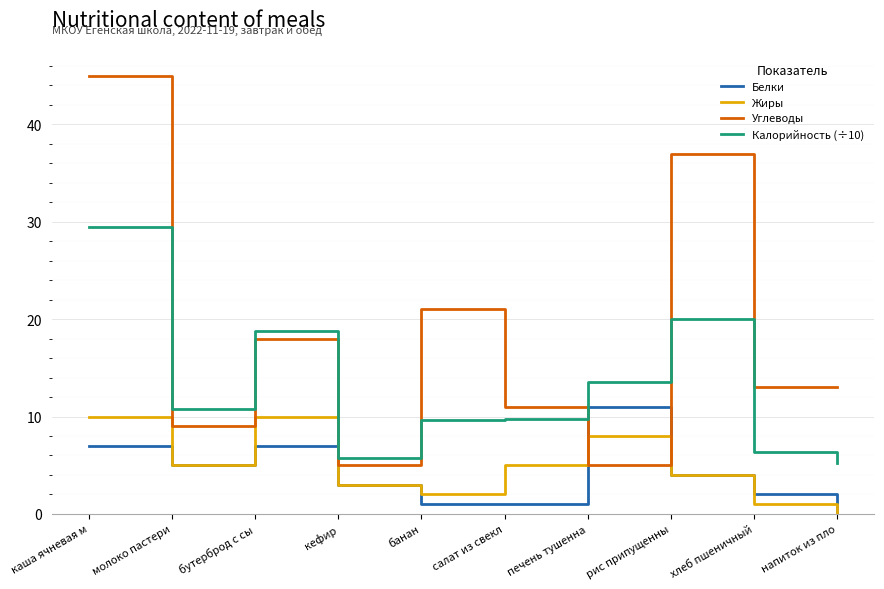

Is the value of Жиры at бутерброд с сы greater than the value of Белки at кефир?

Yes